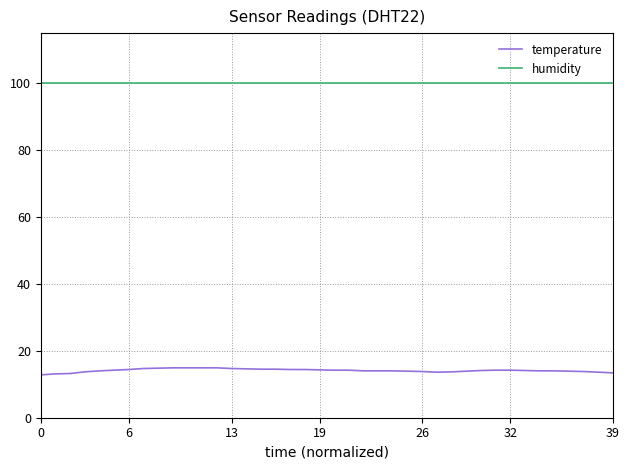

Which series has the largest total across all categories?

humidity